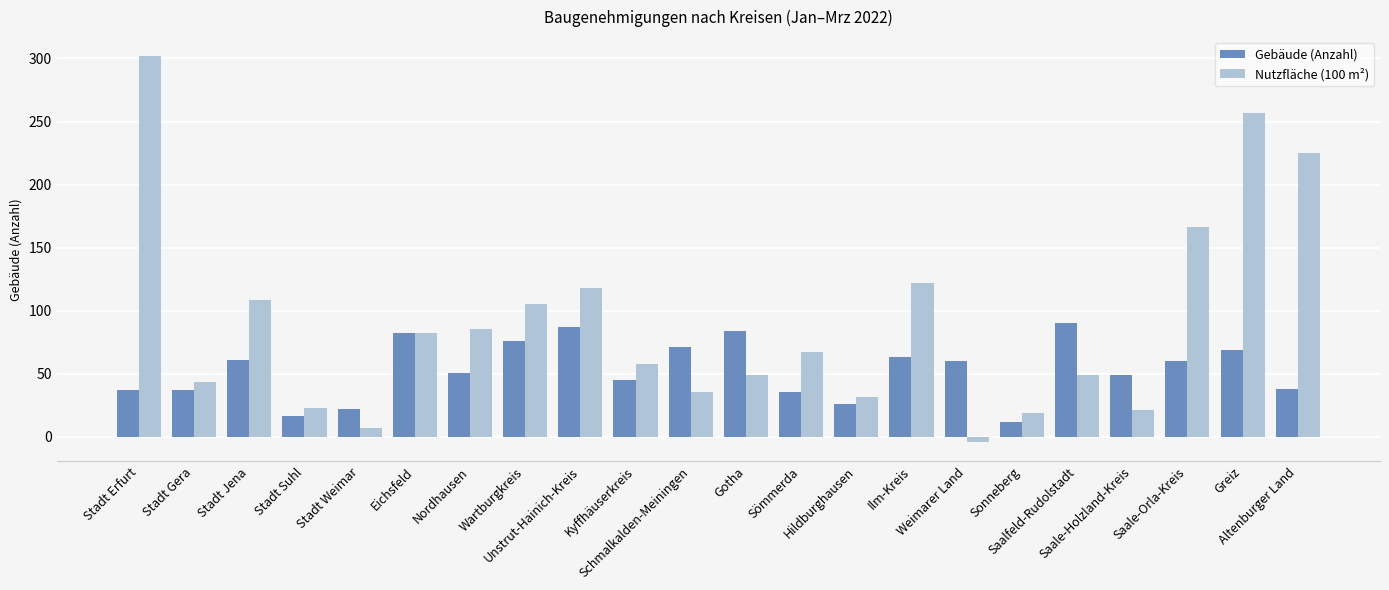

What is the label of the 7th bar from the right?

Weimarer Land